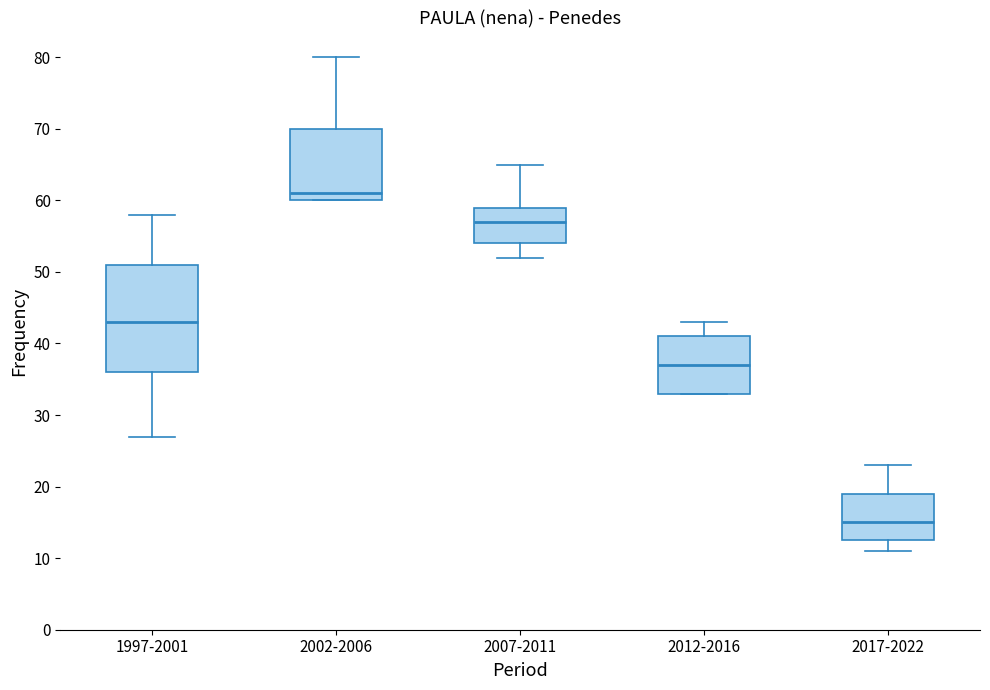

Reading left to right, read every box against the y-axis: the position of its median line, the range the box covers, and the ends of its whiskers. The values are not printed on the chart, so give them approximately, as read against the axis.

1997-2001: median 43, box 36 to 51, whiskers 27 to 58
2002-2006: median 61, box 60 to 70, whiskers 60 to 80
2007-2011: median 57, box 54 to 59, whiskers 52 to 65
2012-2016: median 37, box 33 to 41, whiskers 33 to 43
2017-2022: median 15, box 13 to 19, whiskers 11 to 23